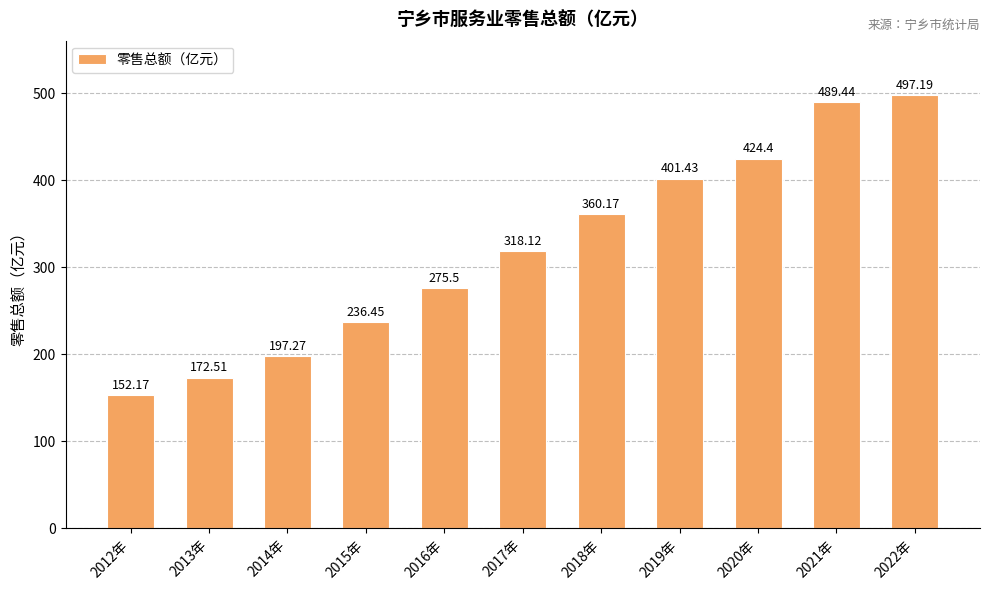

At which category does the chart reach its minimum across all series?

2012年